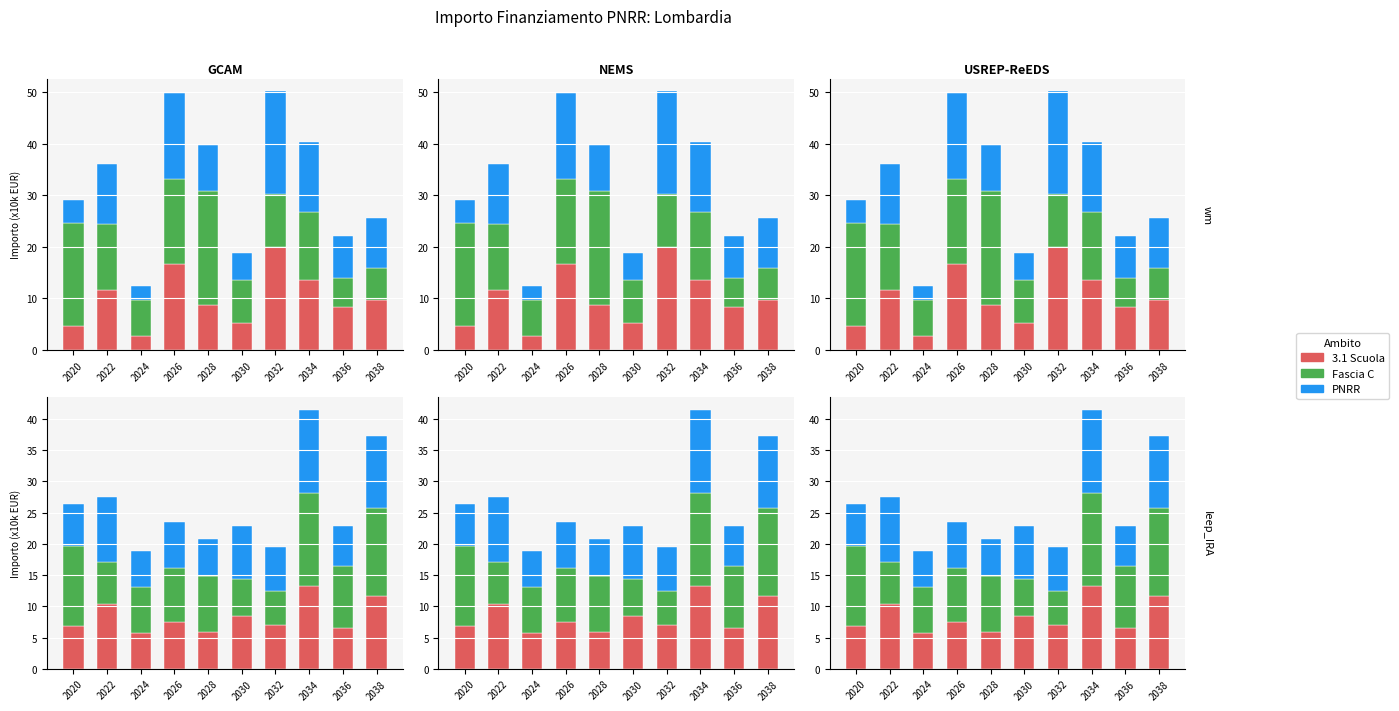

What is the average value of the PNRR series?

8.3